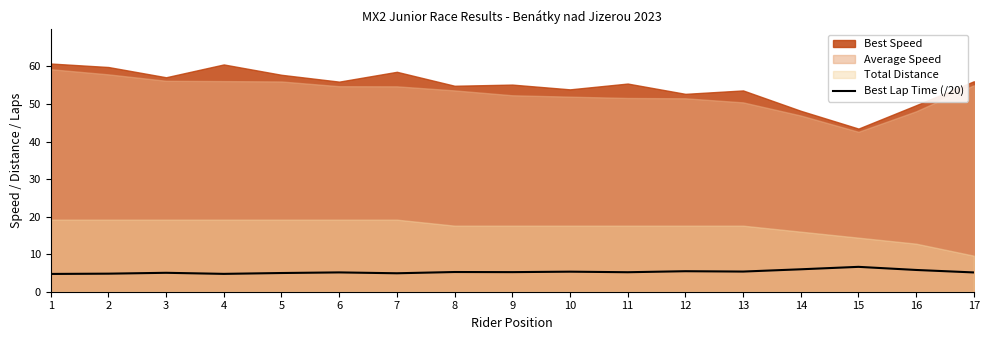

The chart shows a value of 4.8 at 4. True or false?

True